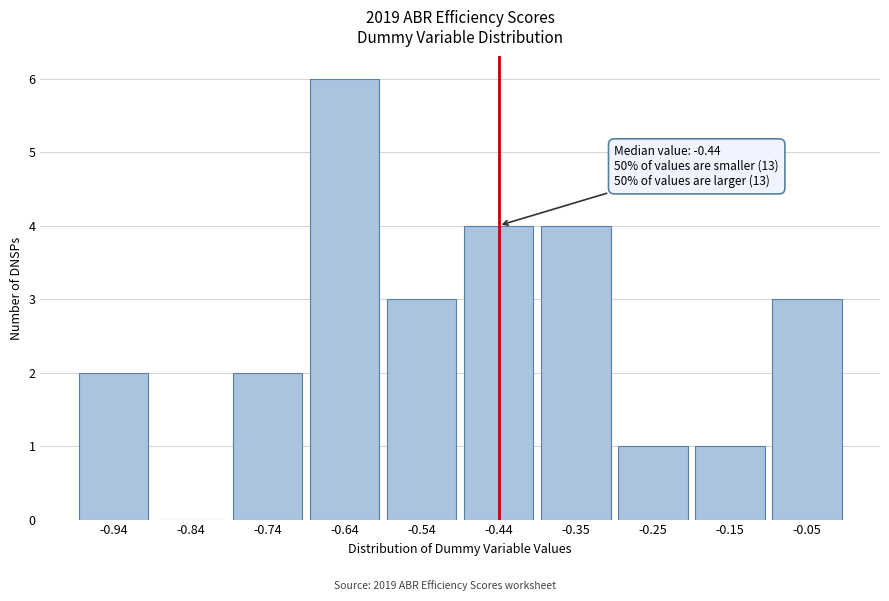

Reading right to left, transcribe all the data shown in this chart.

-0.05=3	-0.15=1	-0.25=1	-0.35=4	-0.44=4	-0.54=3	-0.64=6	-0.74=2	-0.84=0	-0.94=2